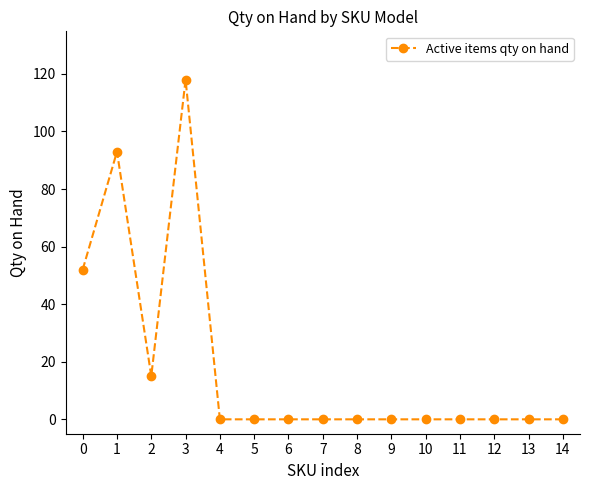

Reading left to right, list all the values displayed in this chart.

52	93	15	118	0	0	0	0	0	0	0	0	0	0	0